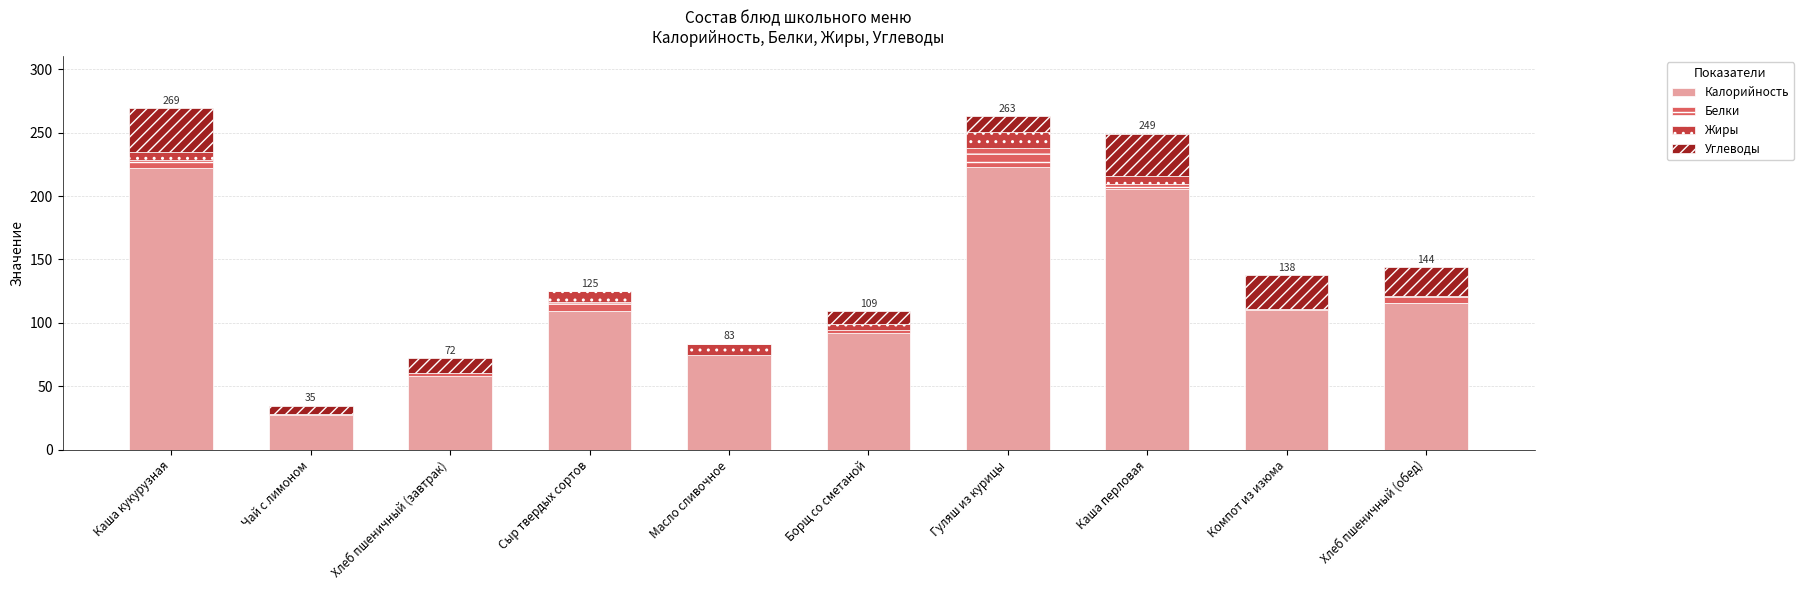

What is the highest value of the Калорийность series?

222.8